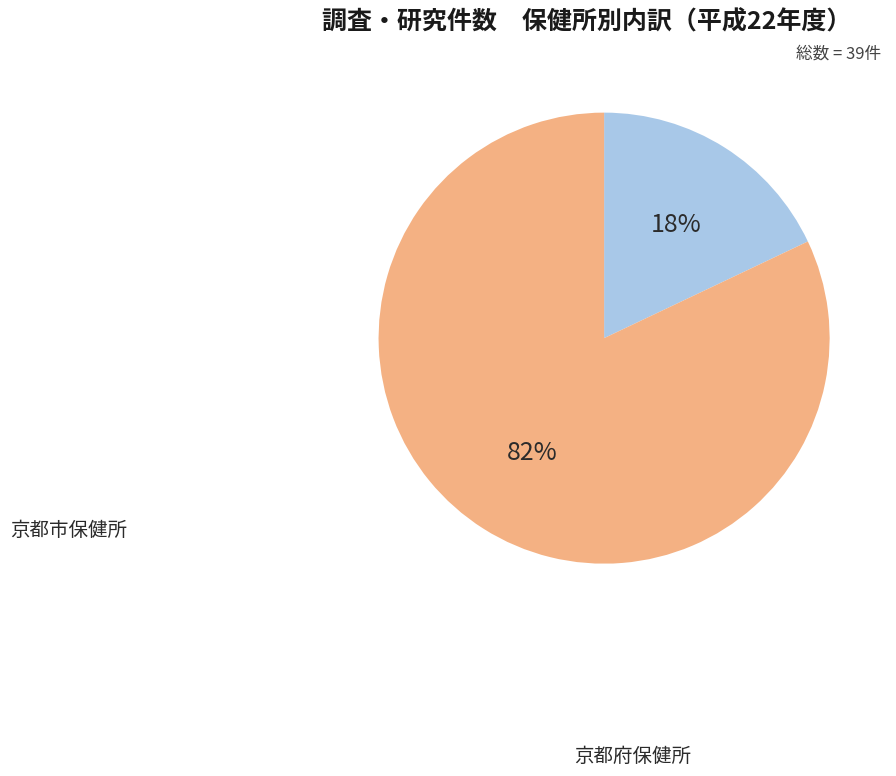

Which category has the smallest portion of the pie?

京都市保健所